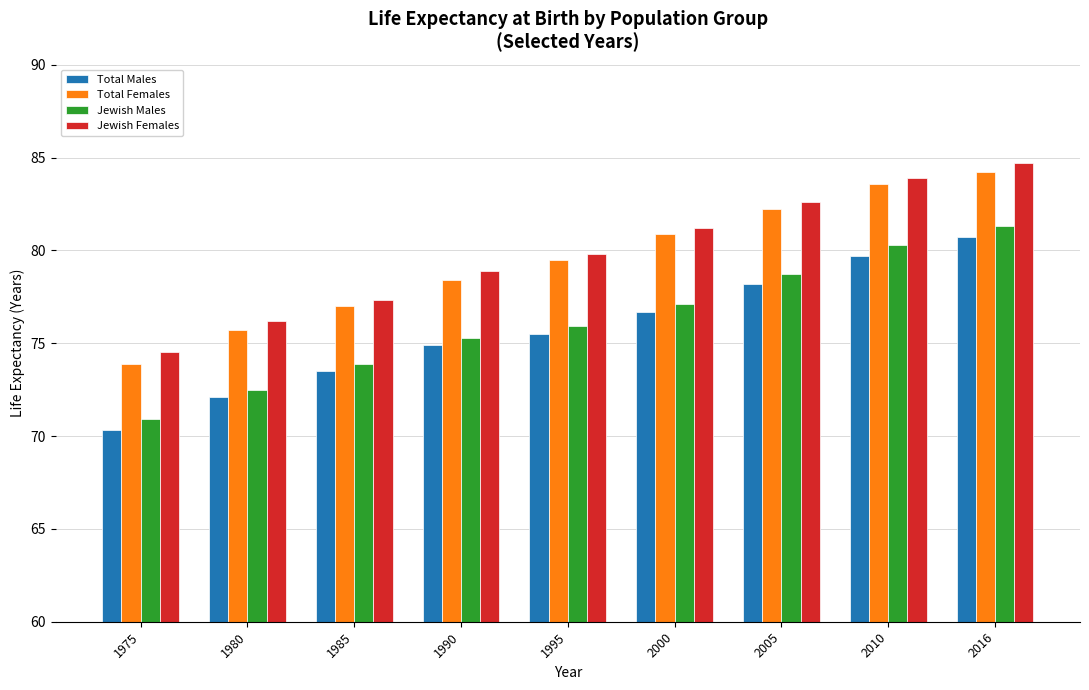

Count the number of data series in this chart.

4